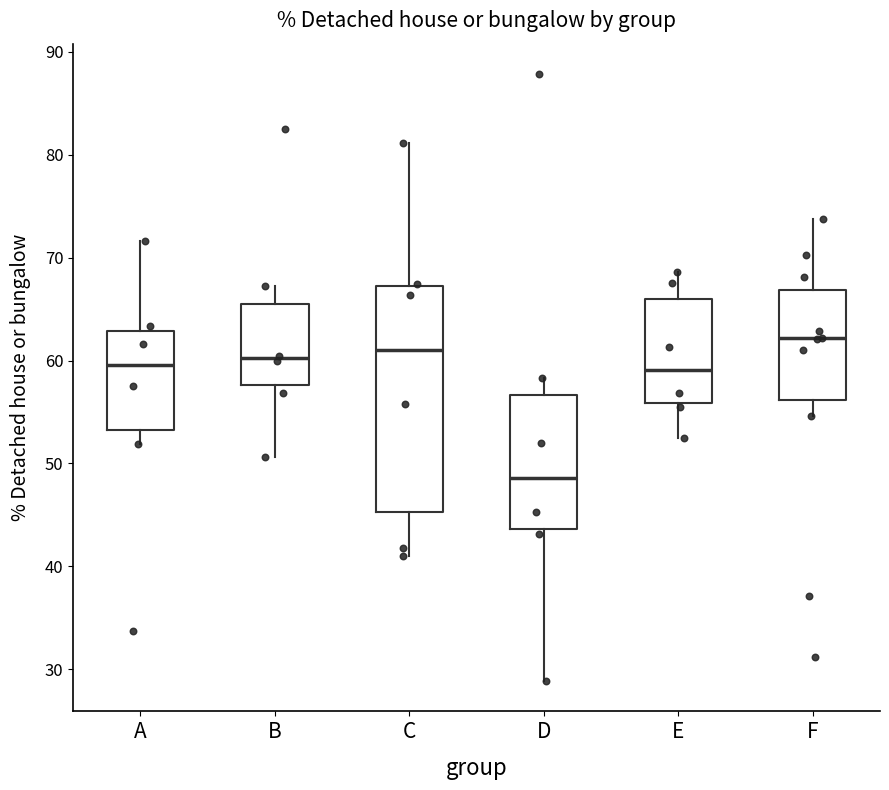

Reading left to right, read every box against the y-axis: the position of its median line, the range the box covers, and the ends of its whiskers. The values are not printed on the chart, so give them approximately, as read against the axis.

A: median 60, box 53 to 63, whiskers 52 to 72
B: median 60, box 58 to 66, whiskers 51 to 67
C: median 61, box 45 to 67, whiskers 41 to 81
D: median 49, box 44 to 57, whiskers 29 to 58
E: median 59, box 56 to 66, whiskers 52 to 69
F: median 62, box 56 to 67, whiskers 55 to 74